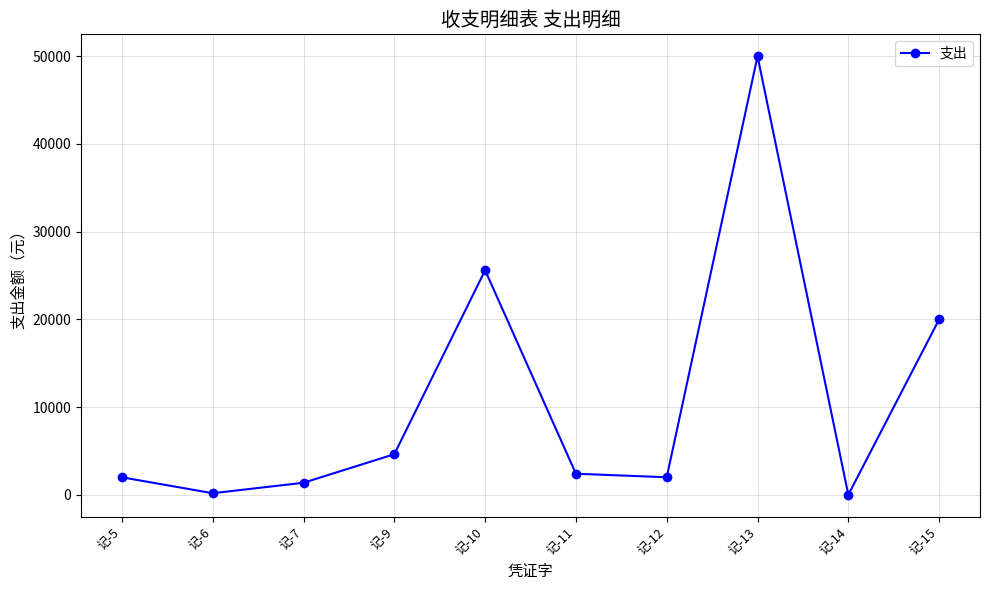

Count the number of data series in this chart.

1